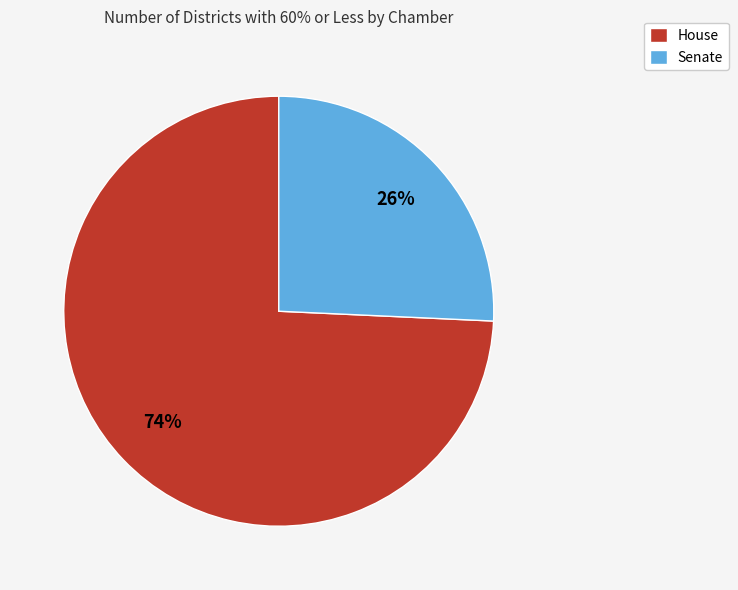

How many segments does this pie chart have?

2